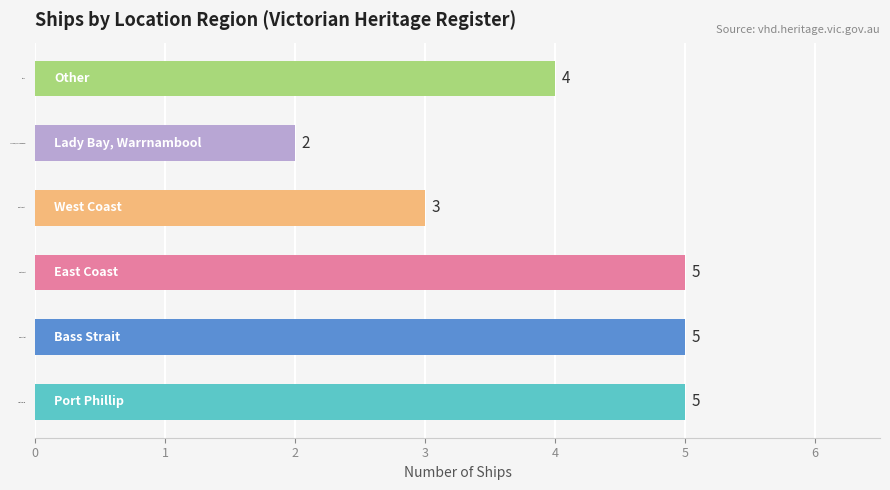

Between Bass Strait and Lady Bay, Warrnambool, which is larger?

Bass Strait